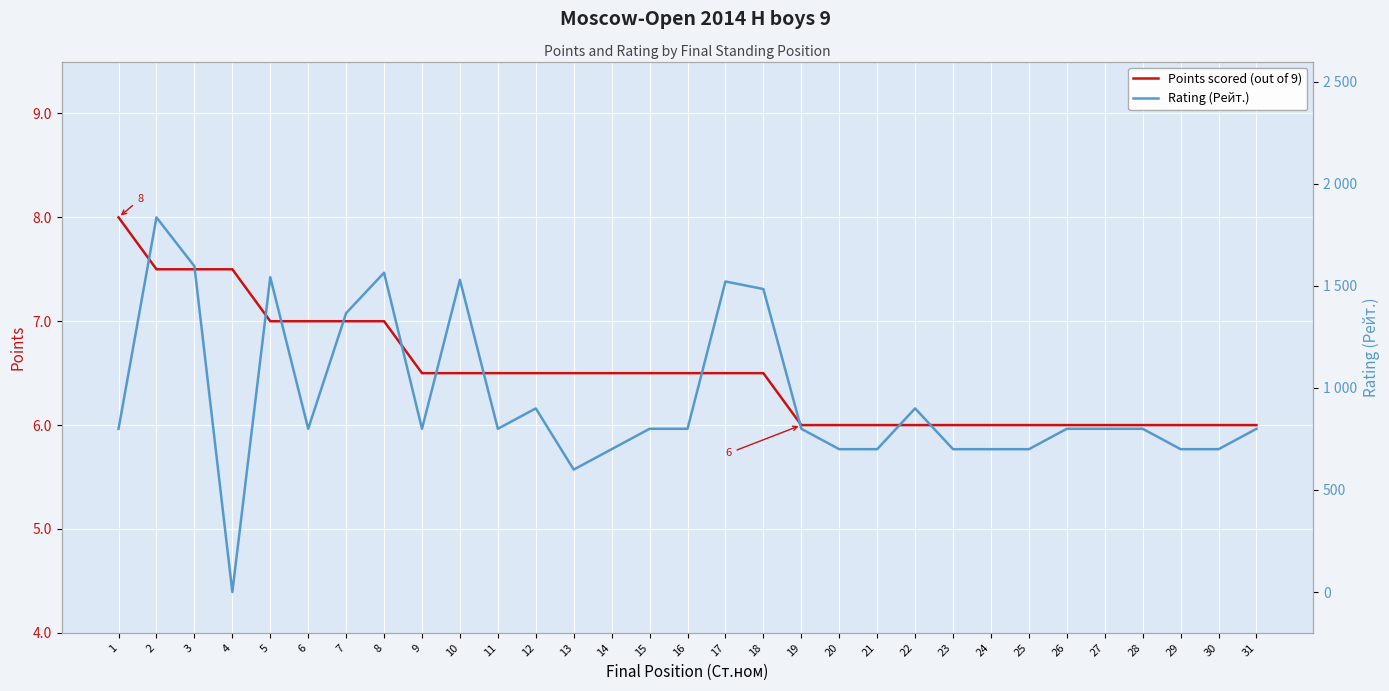

List the series in order of their peak value, highest first.

Rating (Рейт.), Points scored (out of 9)